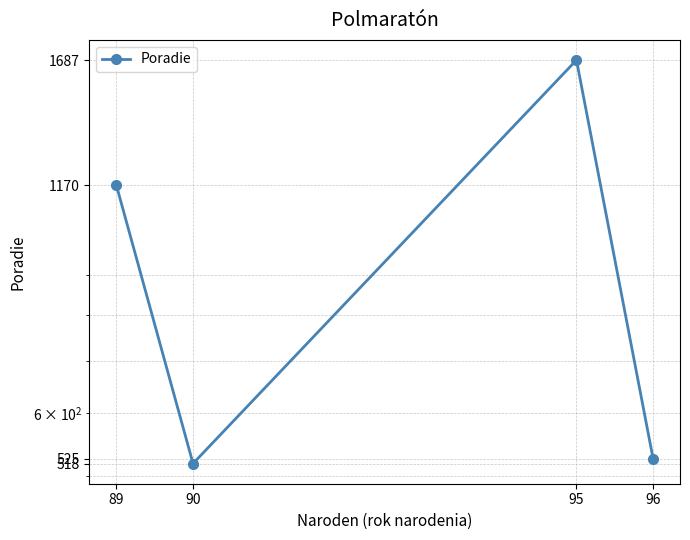

What is the sum of the values at 90 and 96?

1043